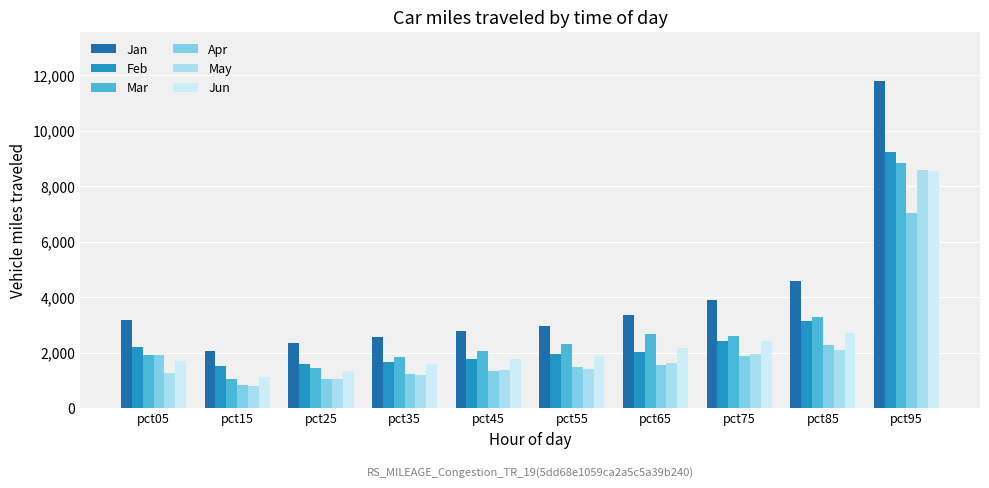

At pct35, list the series in order from smallest to largest.

May, Apr, Jun, Feb, Mar, Jan